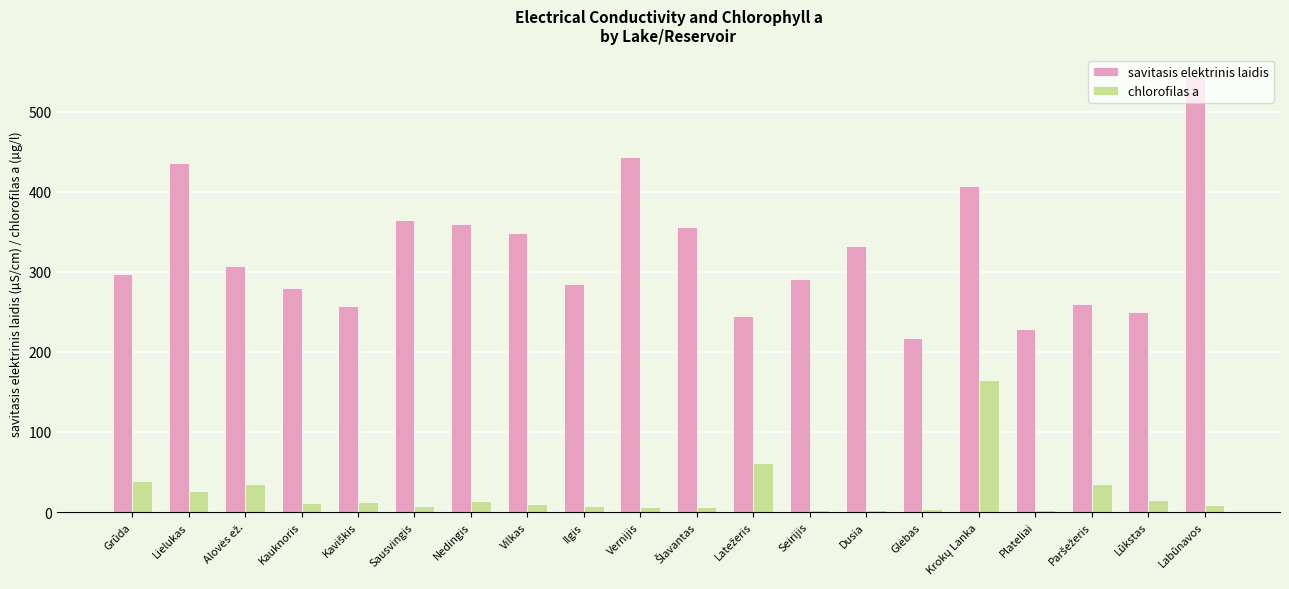

Which series has the largest range (max minus min)?

savitasis elektrinis laidis